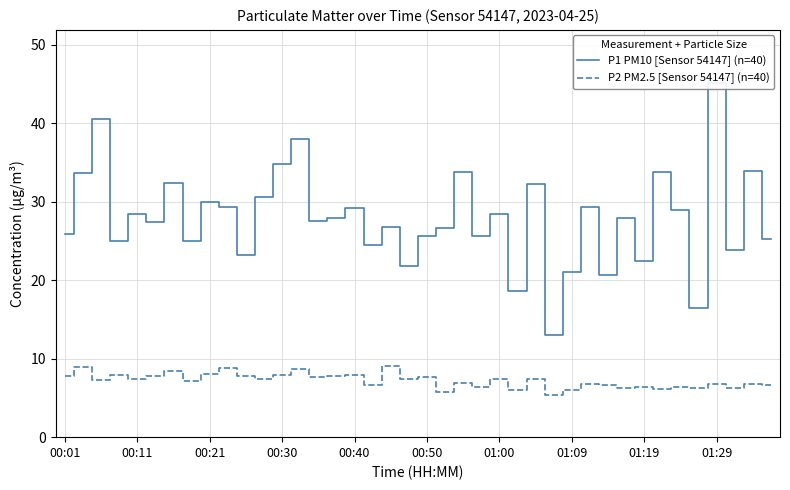

True or false: P2 PM2.5 [Sensor 54147] (n=40) and P1 PM10 [Sensor 54147] (n=40) intersect in this chart.

False